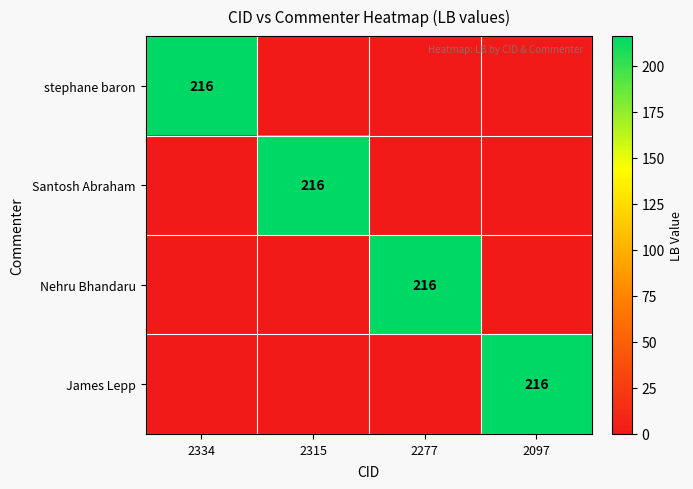

The value of stephane baron at 2334 is 75. True or false?

False